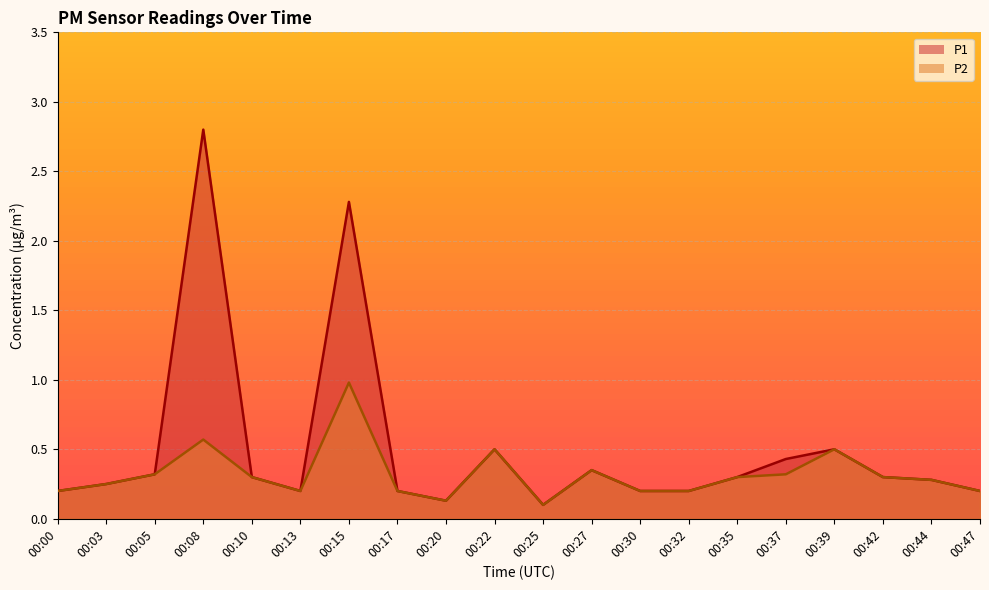

What is the difference between the P1 values at 00:08 and 00:27?

2.4